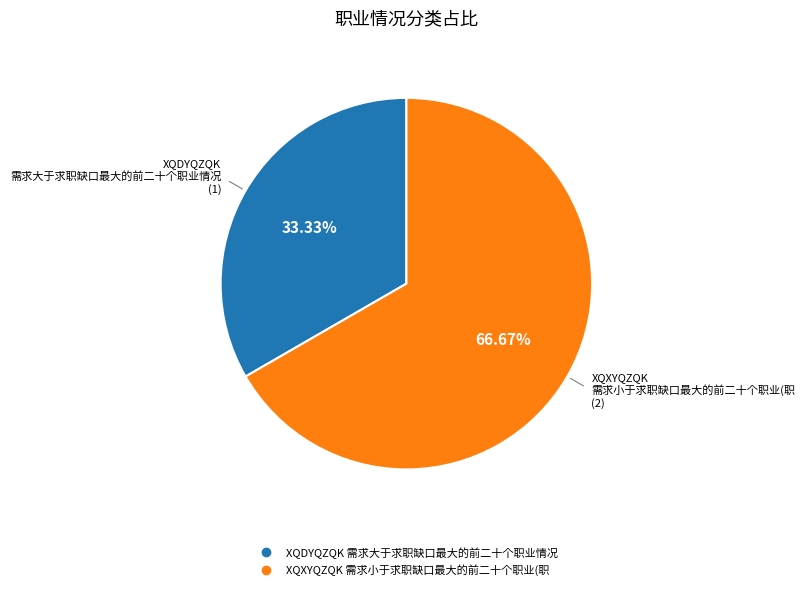

Rank the categories by value from highest to lowest.

XQXYQZQK 需求小于求职缺口最大的前二十个职业(职, XQDYQZQK 需求大于求职缺口最大的前二十个职业情况